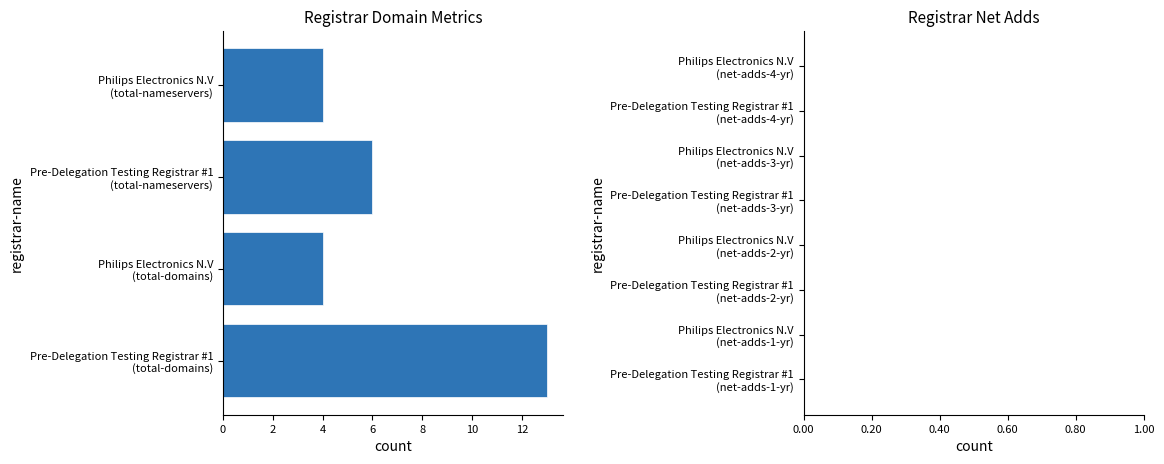

What is the greatest value displayed?

13